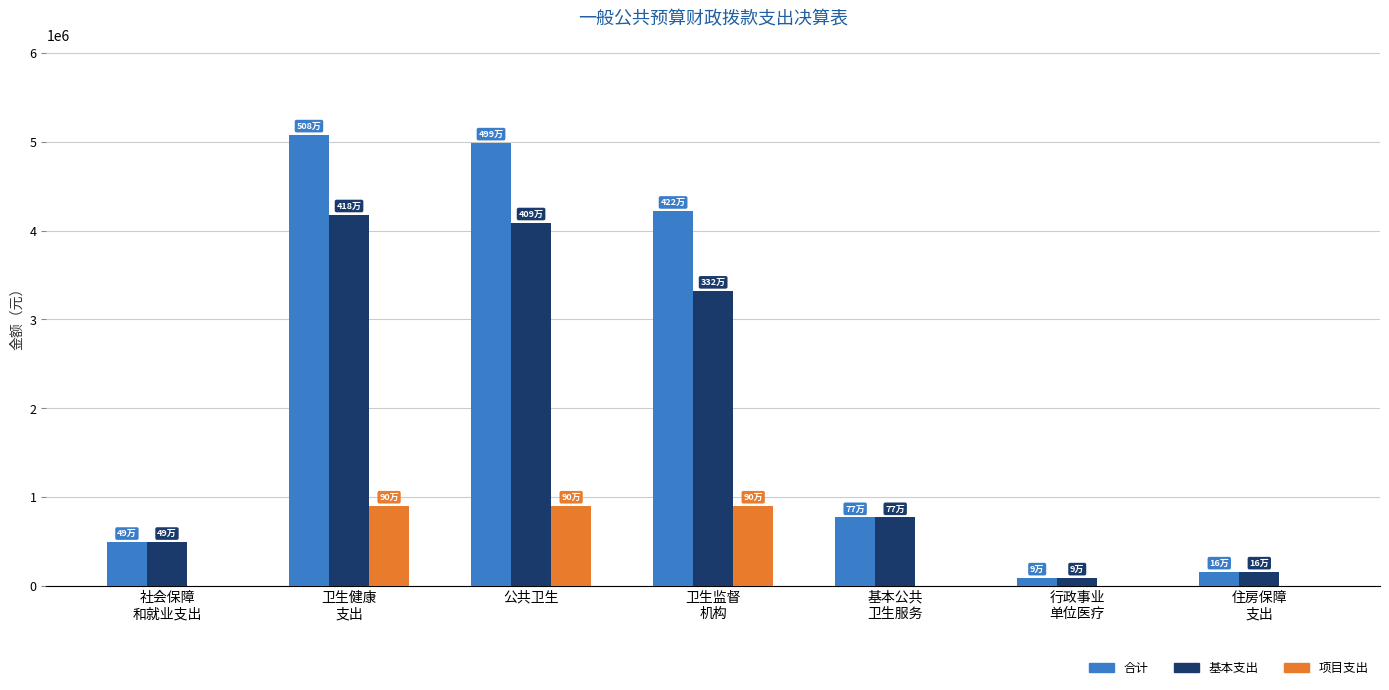

Read the 基本支出 value at 基本公共
卫生服务.

769695.0